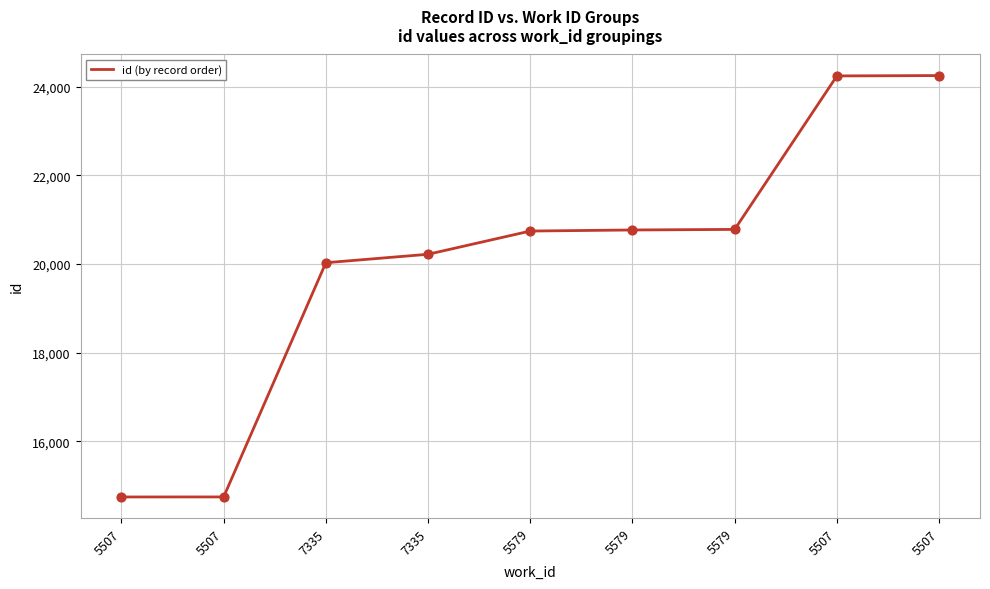

Between 5507 and 5579, which is larger?

5579